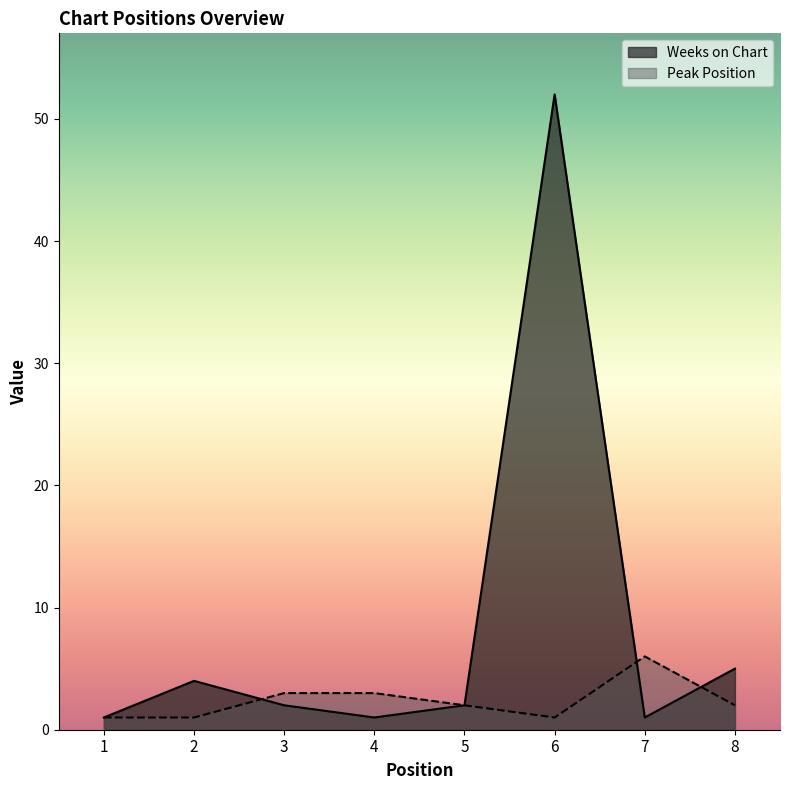

Reading left to right, list all the values displayed in this chart.

Weeks on Chart: 1	4	2	1	2	52	1	5
Peak Position: 1	1	3	3	2	1	6	2